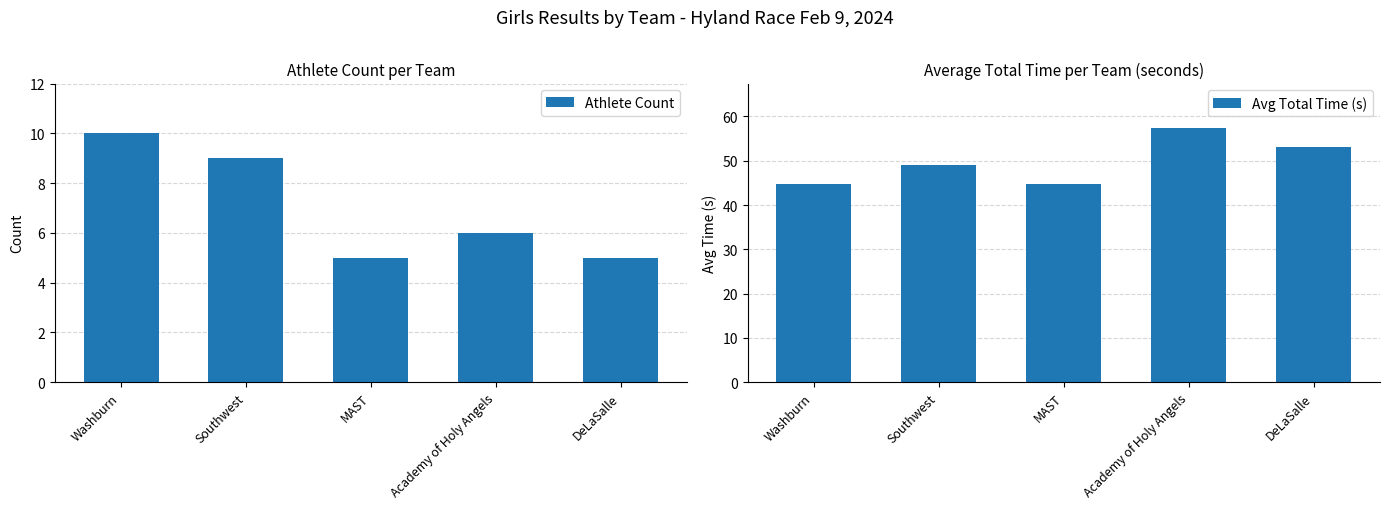

Is it true that Athlete Count equals 9 at Southwest?

True